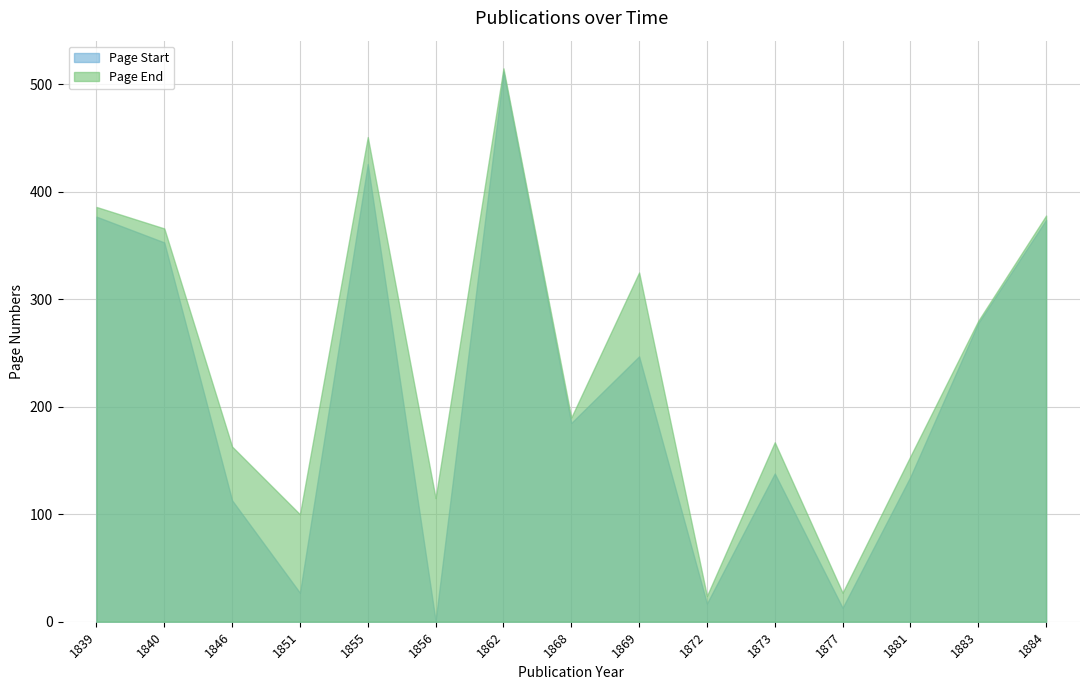

Where is the first local minimum for Page End?

1851